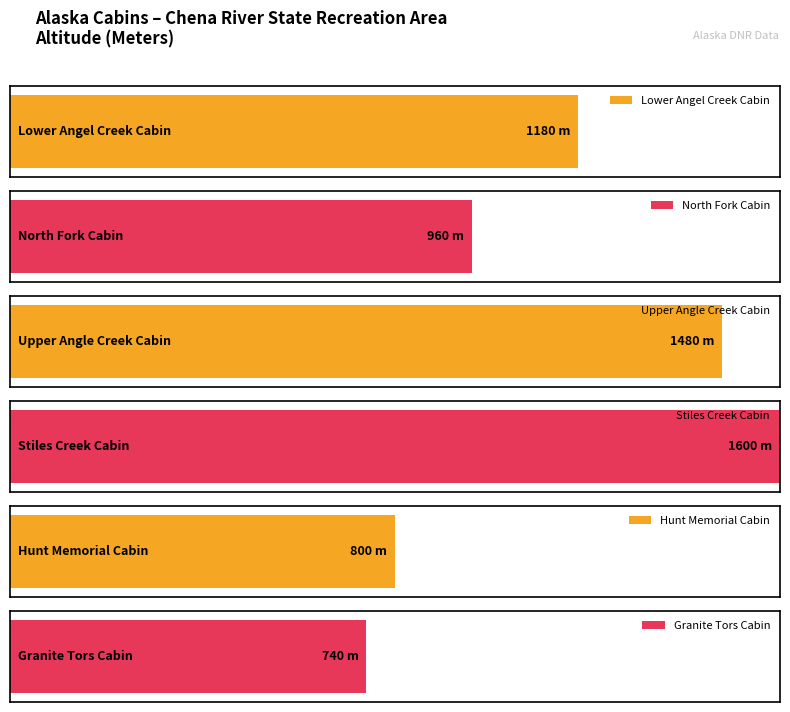

Count the number of values greater than 1180.

2